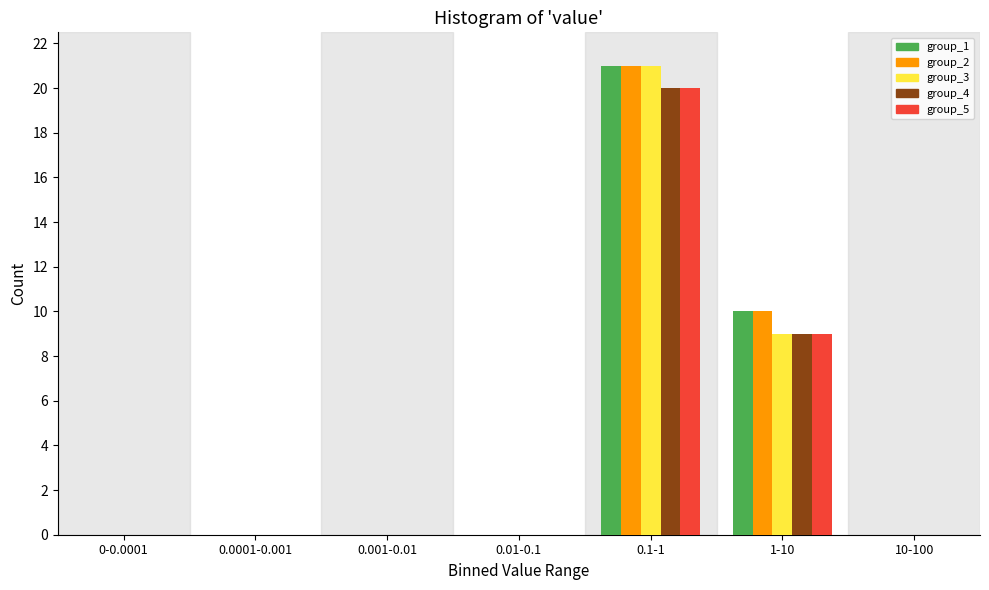

The value of group_5 at 1-10 is 12. True or false?

False